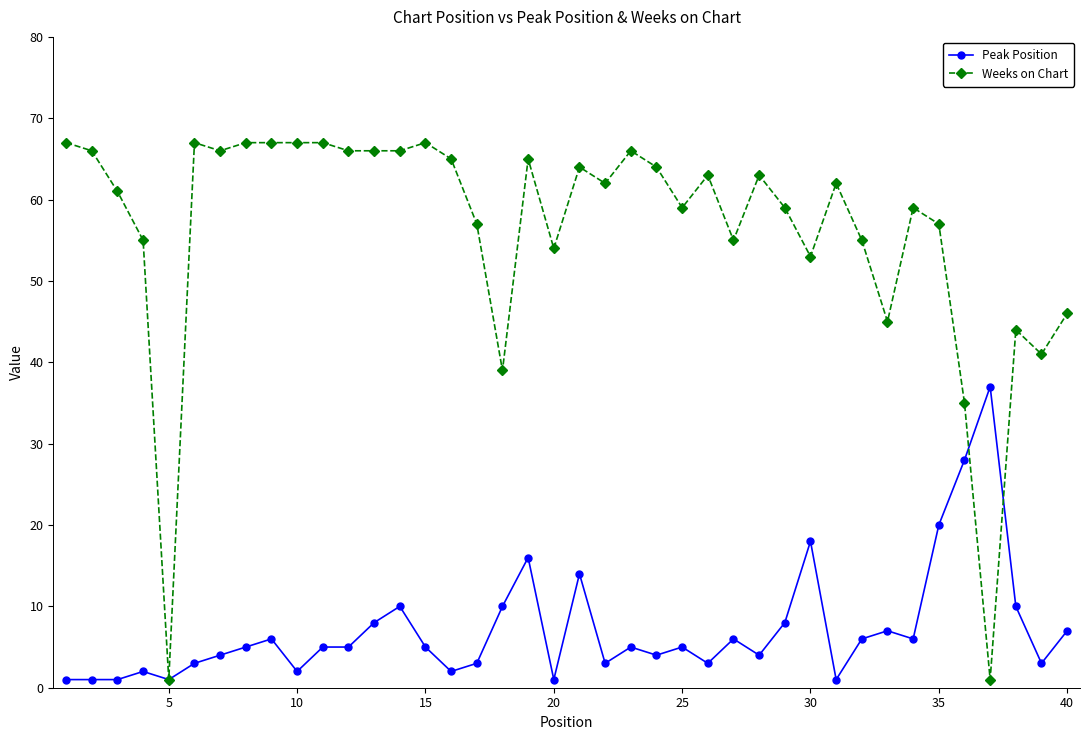

List the series in order of their overall mean, lowest first.

Peak Position, Weeks on Chart